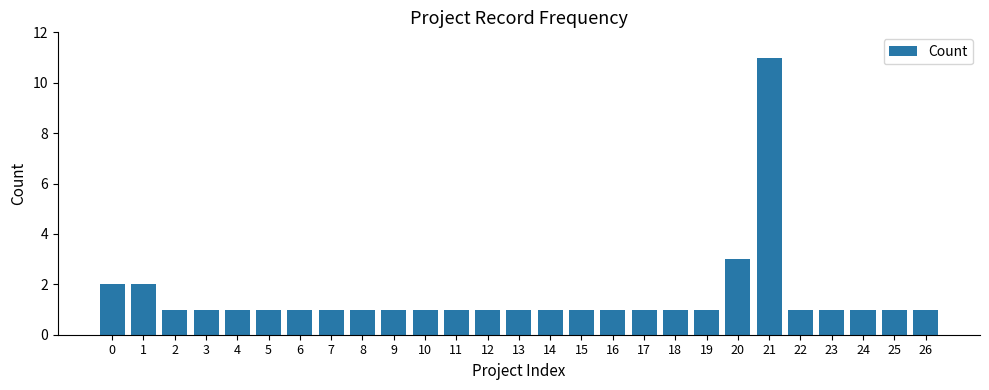

The chart shows a value of 0 at 19. True or false?

False